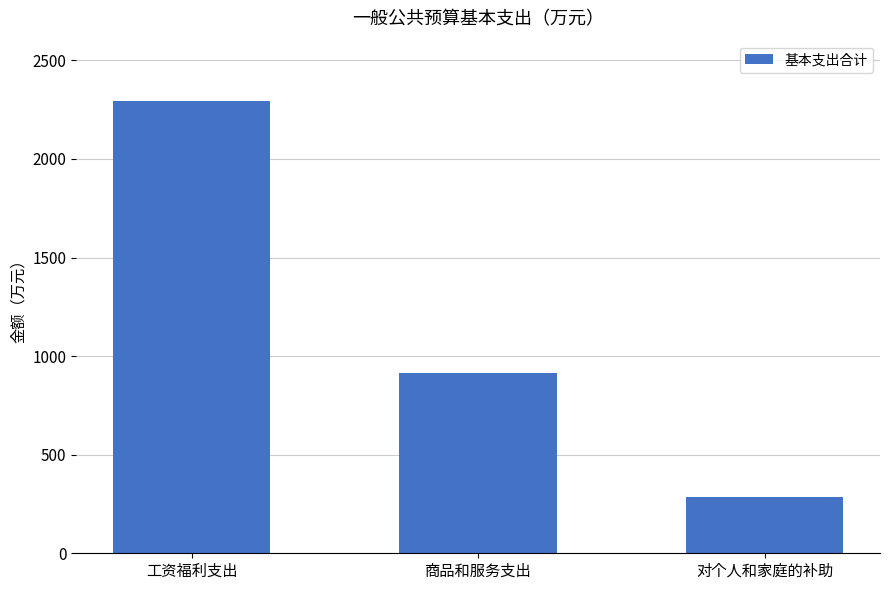

Reading left to right, extract all data points from this chart.

2291.7	915.1	286.0